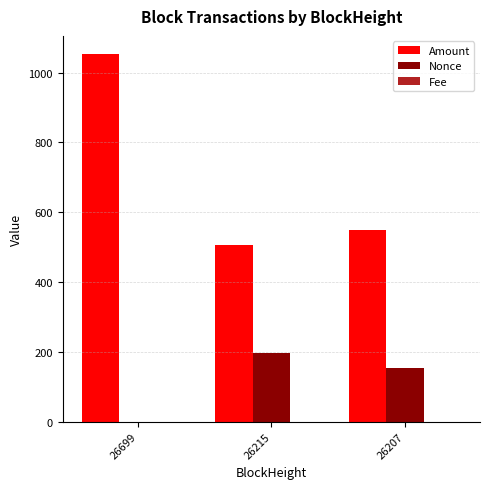

What is the spread (max minus min) of values at 26699?

1052.9